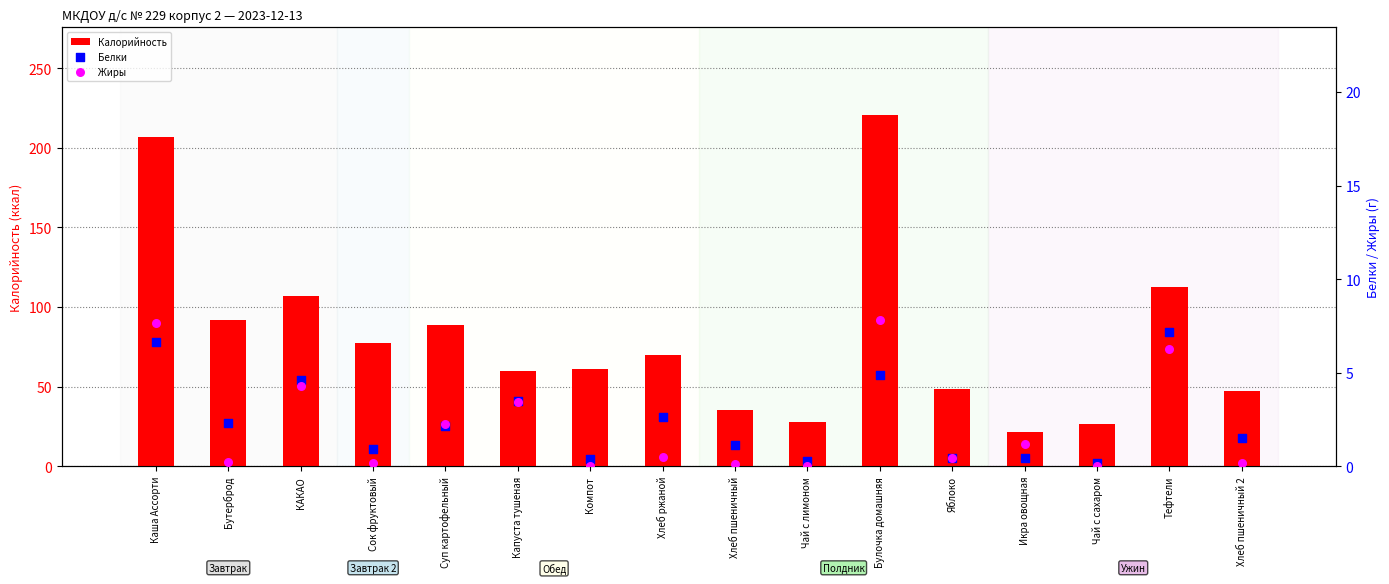

Which series has the largest Y range (max minus min)?

Калорийность